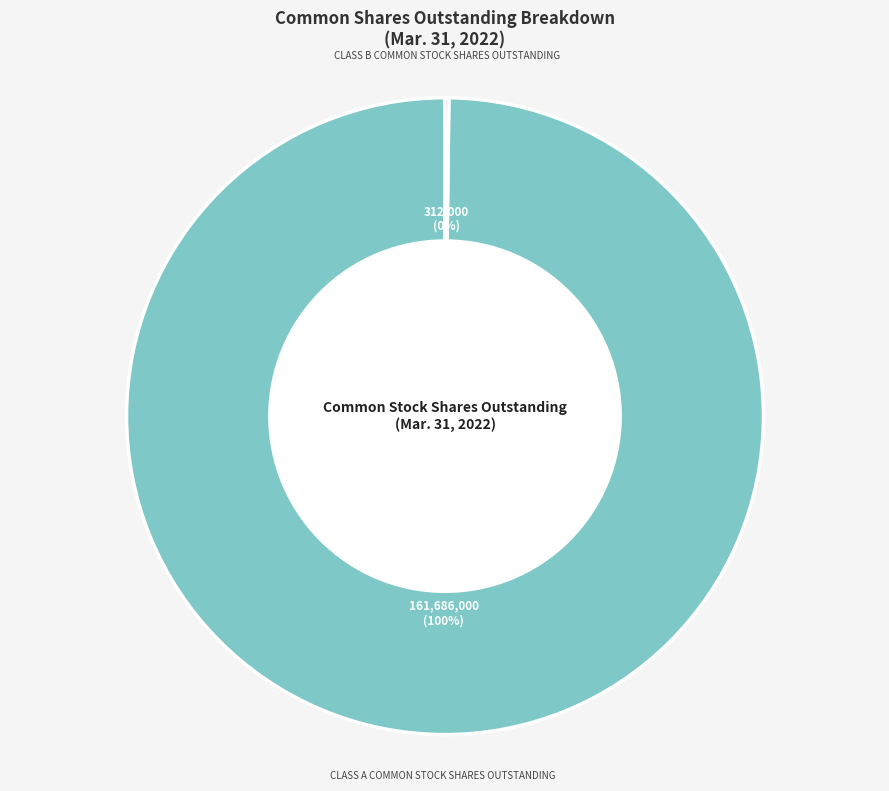

To the nearest percent, what is the average slice percentage?

50%